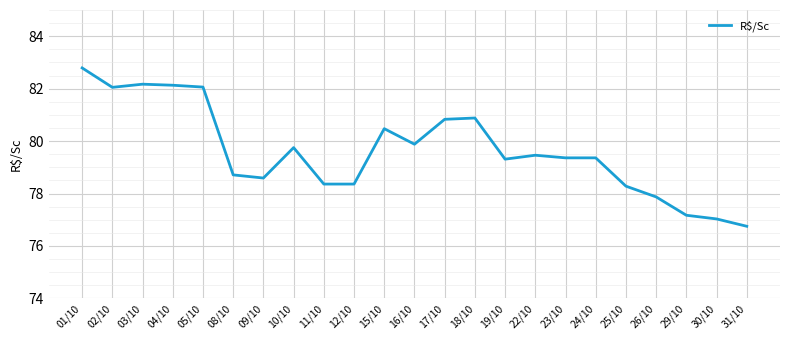

Approximately how many times larger is the value at 10/10 compared to 15/10?

1.0